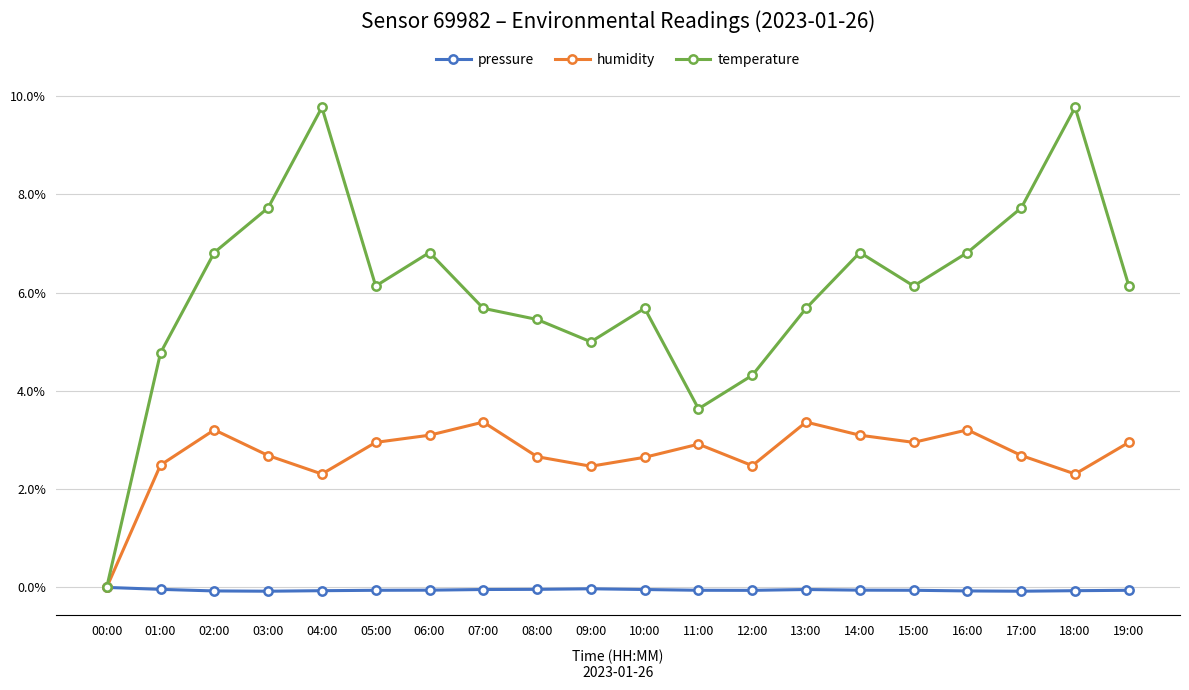

What is the label of the 16th point from the right?

04:00